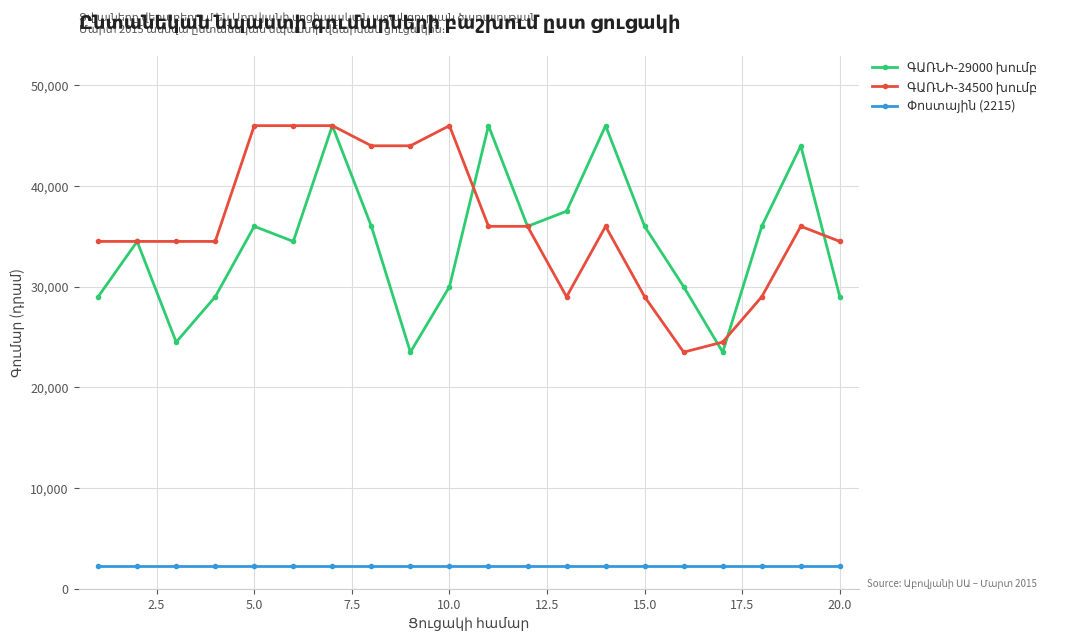

What is the minimum value shown in the chart?

2215